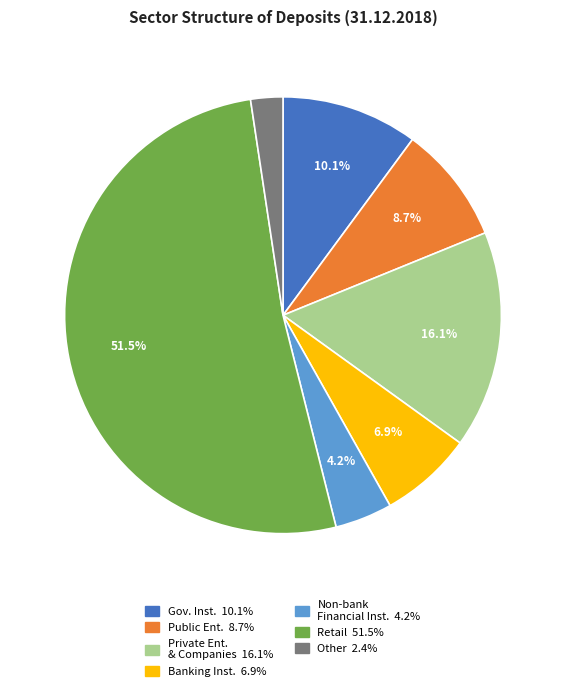

Is there any slice that represents more than half of the pie?

Yes